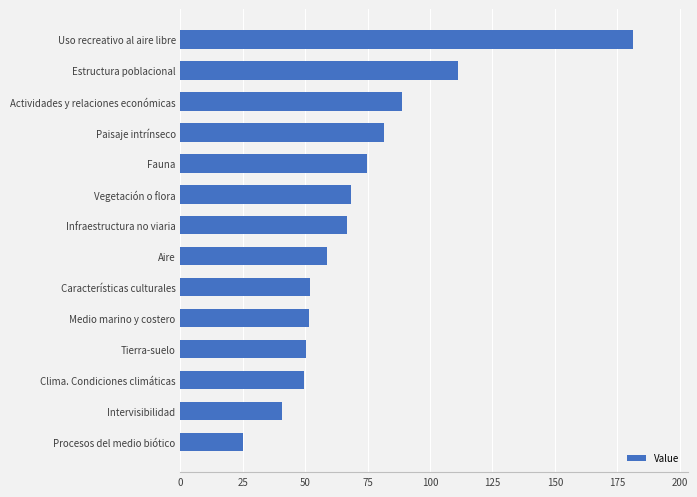

What is the ratio of the value at Aire to the value at Clima. Condiciones climáticas?

1.2